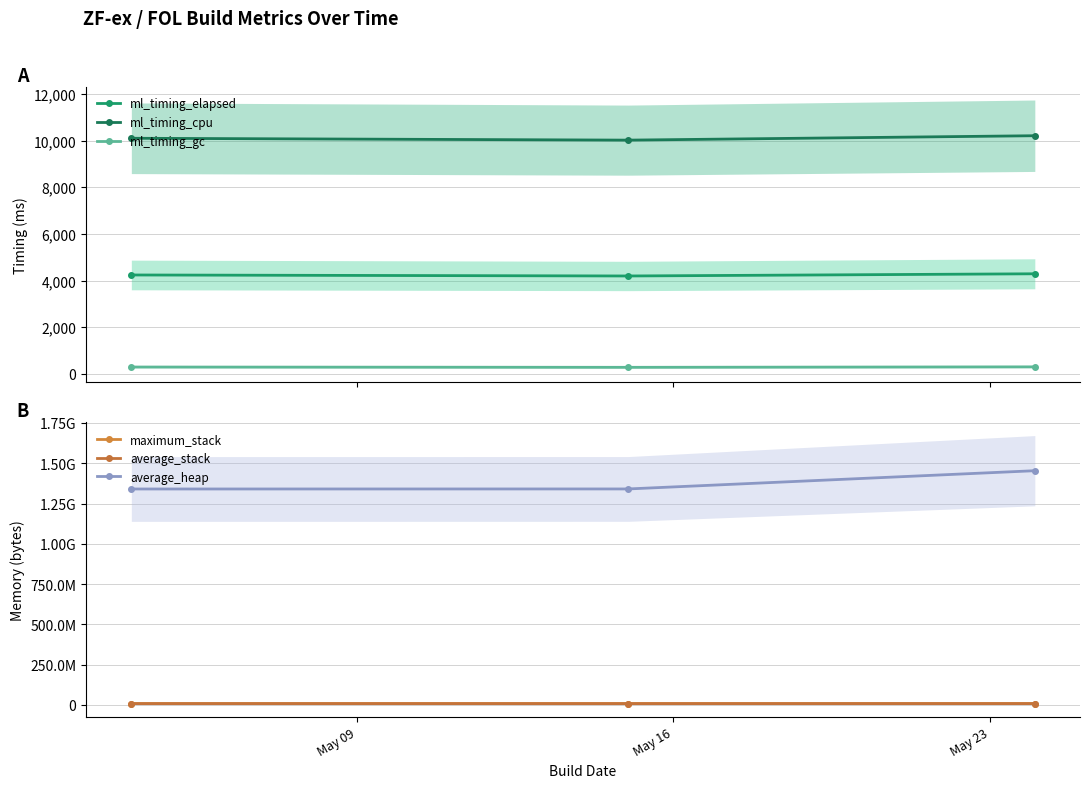

What is the highest value of the ml_timing_cpu series?

10212